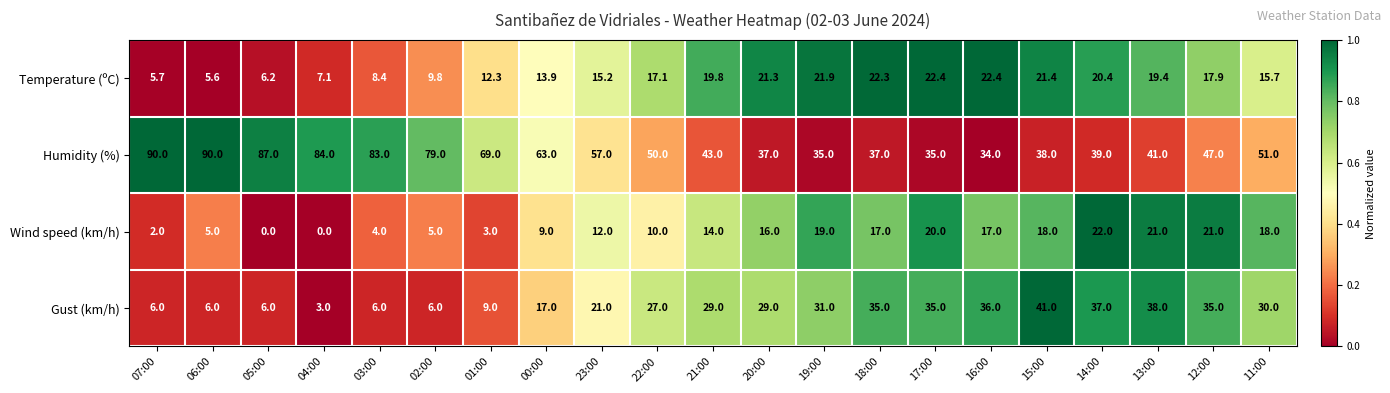

What is the highest value of the Gust (km/h) series?

41.0